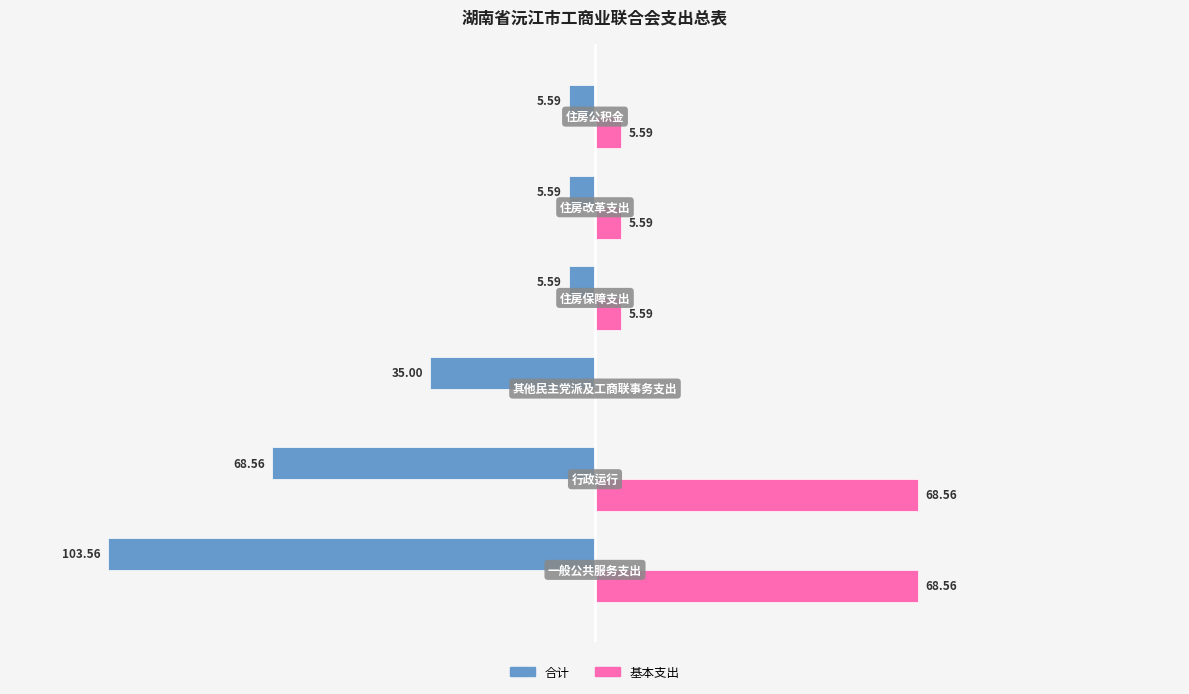

What are all the series names shown in the legend?

合计, 基本支出